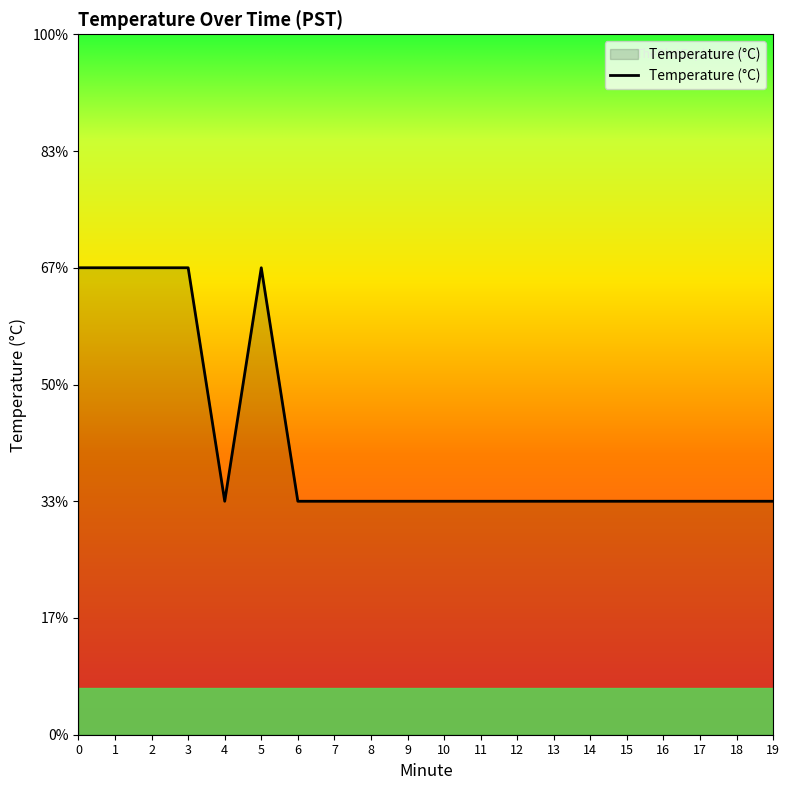

Read the value at 16.

14.2